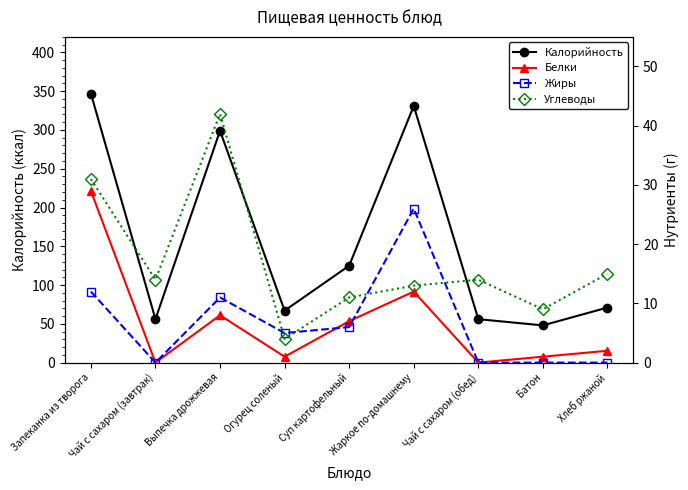

What is the label of the 1st point from the right?

Хлеб ржаной